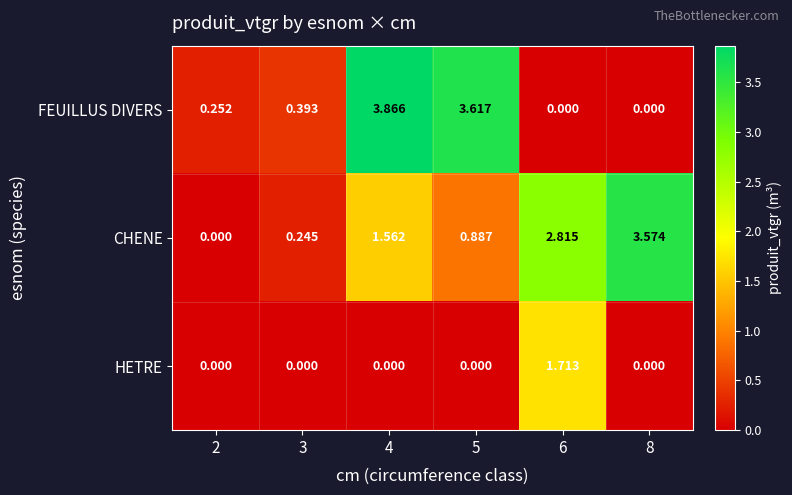

What is the total value across all series at 6?

4.5